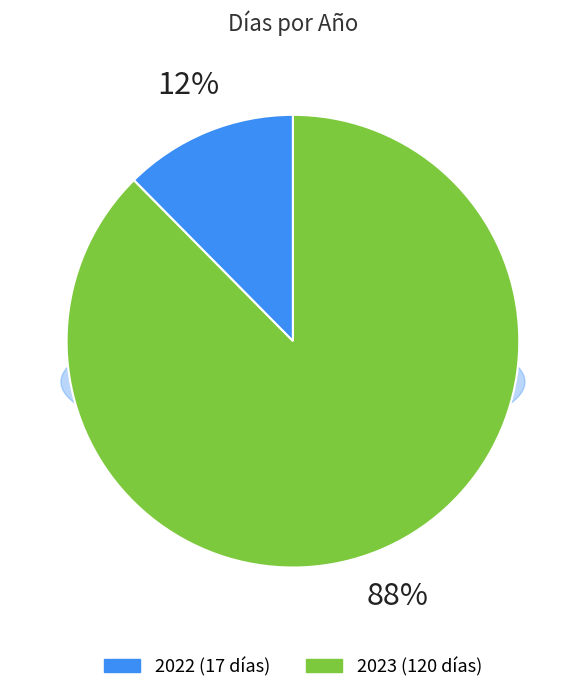

How many segments does this pie chart have?

2